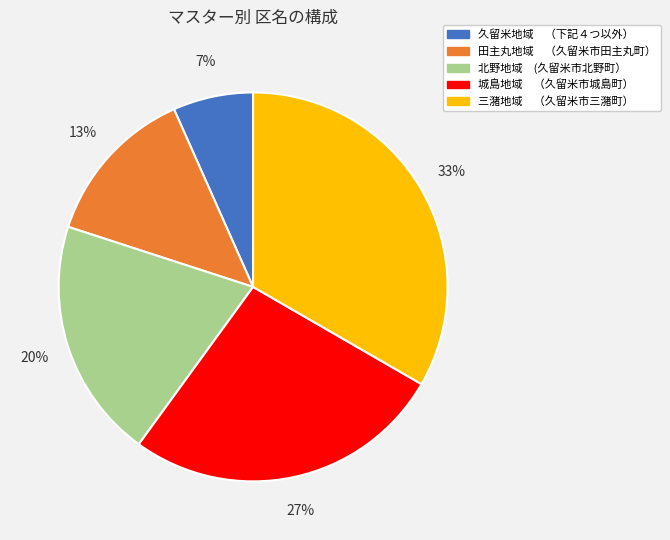

What is the ratio of the value at 田主丸地域 （久留米市田主丸町） to the value at 北野地域 (久留米市北野町）?

0.7